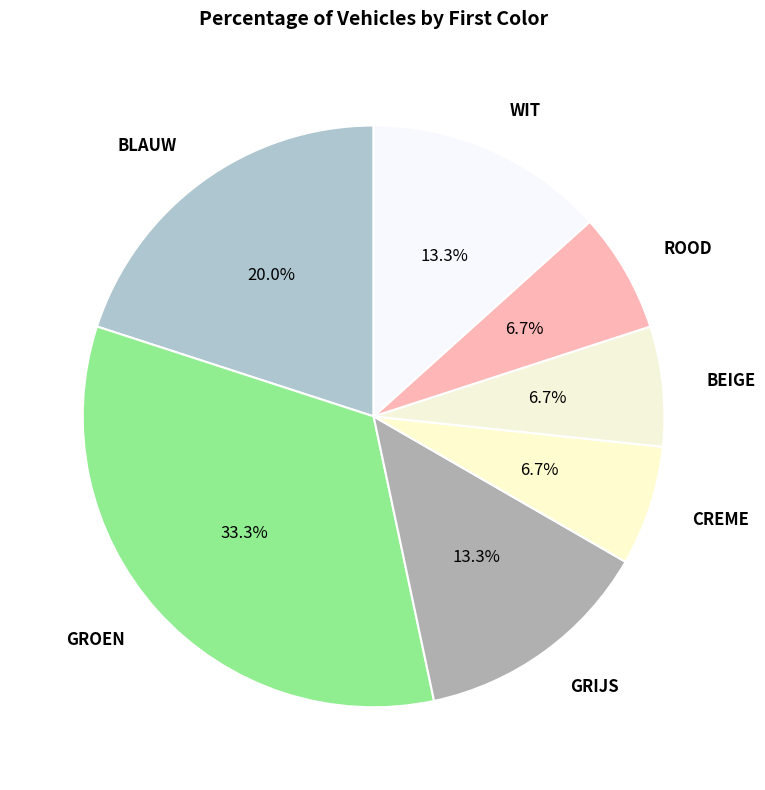

To the nearest percent, what is the average slice percentage?

14%